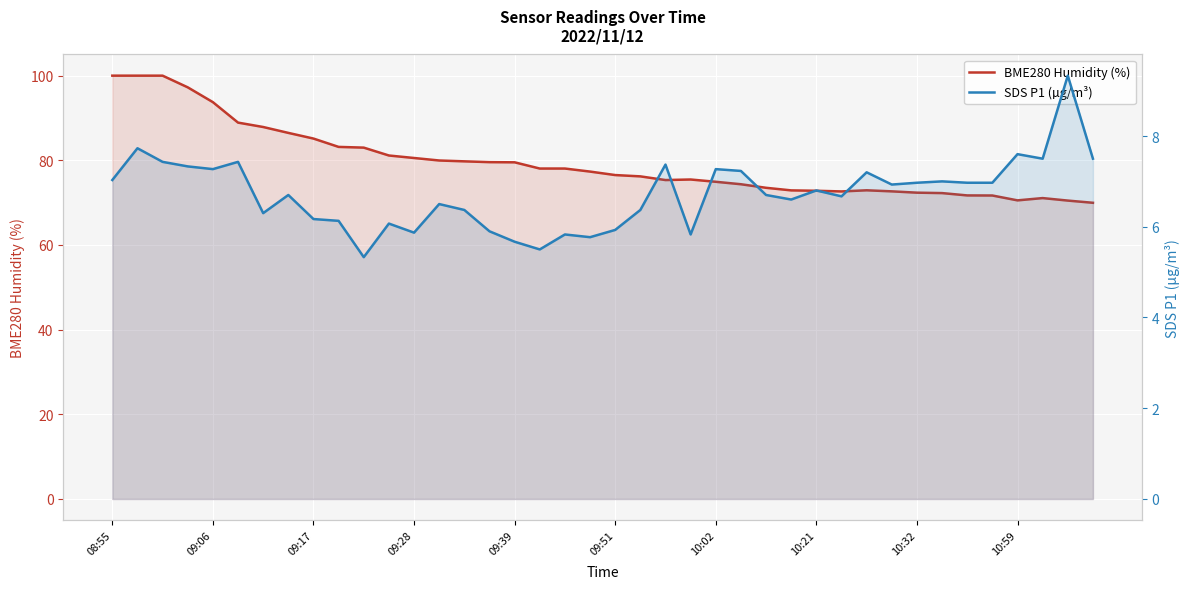

True or false: BME280 Humidity (%) and SDS P1 (µg/m³) cross at least once.

False